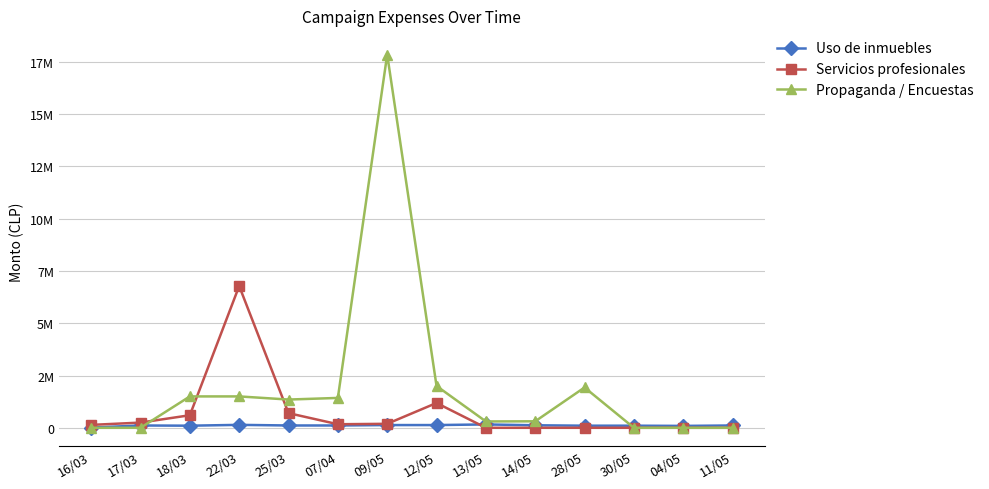

Is this an area chart (filled region under the line)?

No